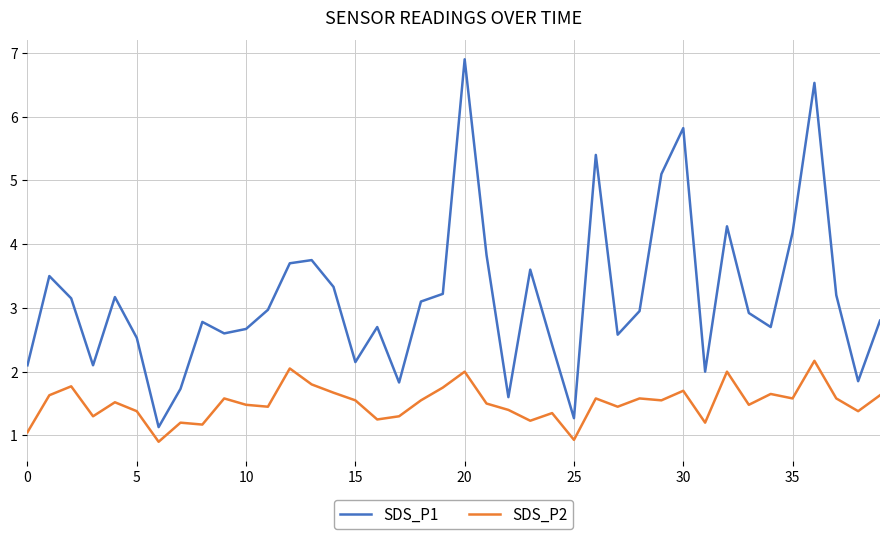

Which series has the largest total across all categories?

SDS_P1